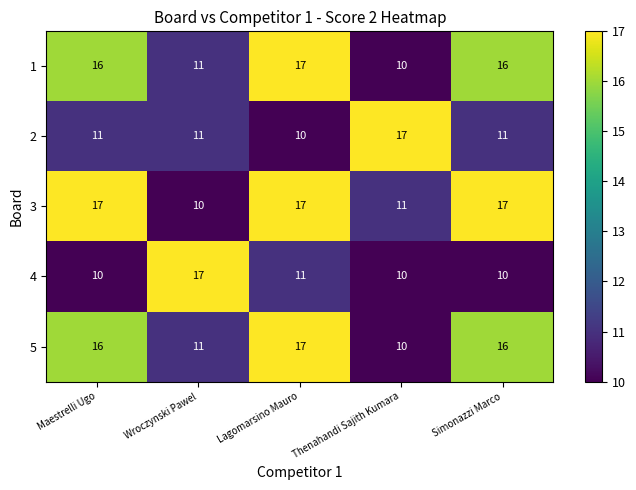

What is the difference between the highest and lowest values at Maestrelli Ugo?

7